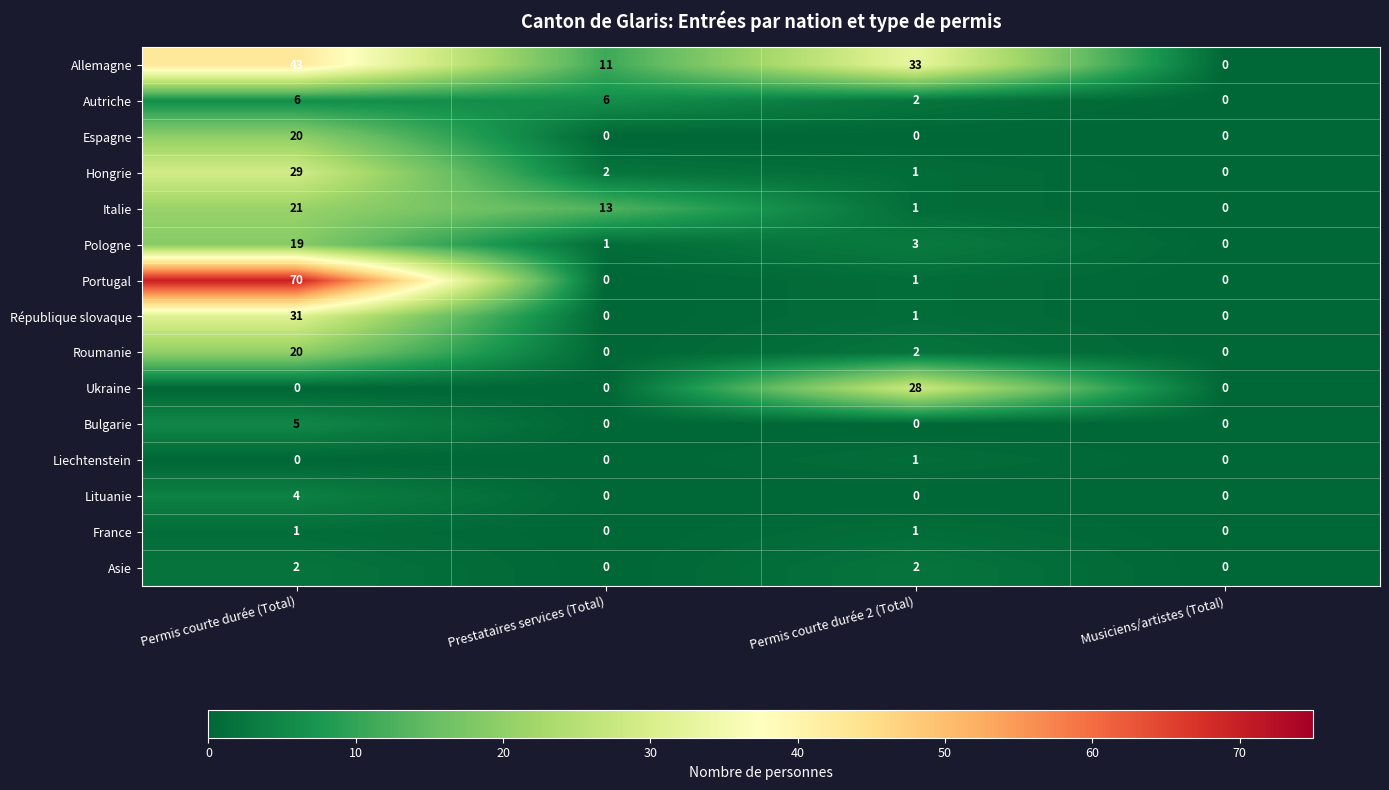

List the labels in order of Pologne value, smallest first.

Musiciens/artistes (Total), Prestataires services (Total), Permis courte durée 2 (Total), Permis courte durée (Total)